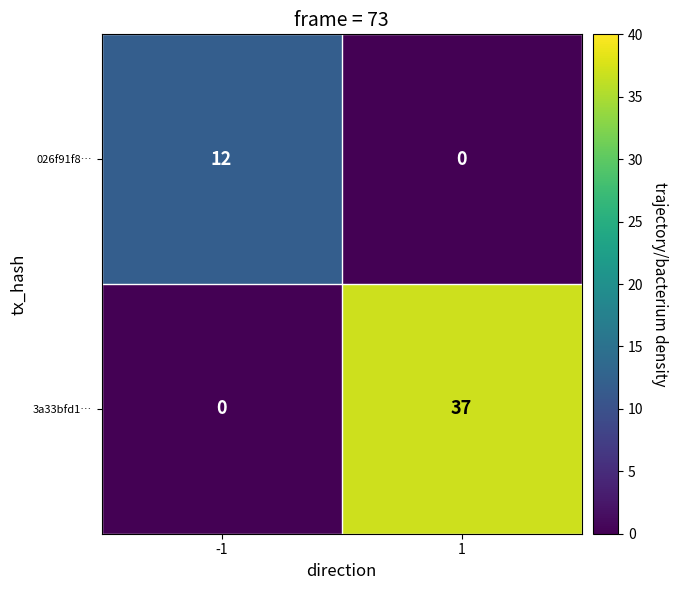

Between -1 and 1, which series saw the biggest shift?

3a33bfd1…